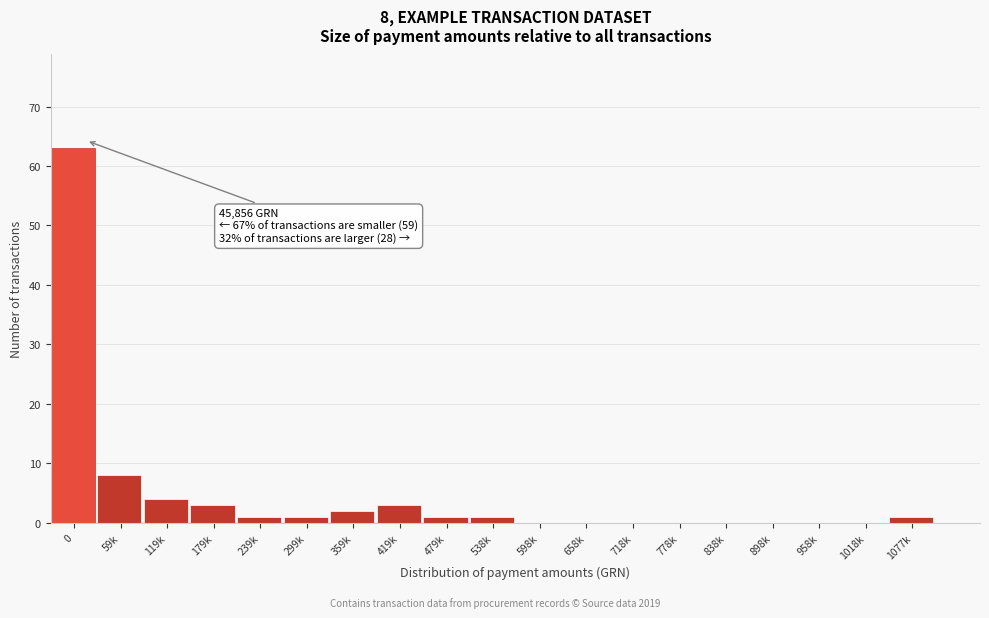

Reading left to right, transcribe all the data shown in this chart.

0=63	59k=8	119k=4	179k=3	239k=1	299k=1	359k=2	419k=3	479k=1	538k=1	598k=0	658k=0	718k=0	778k=0	838k=0	898k=0	958k=0	1018k=0	1077k=1